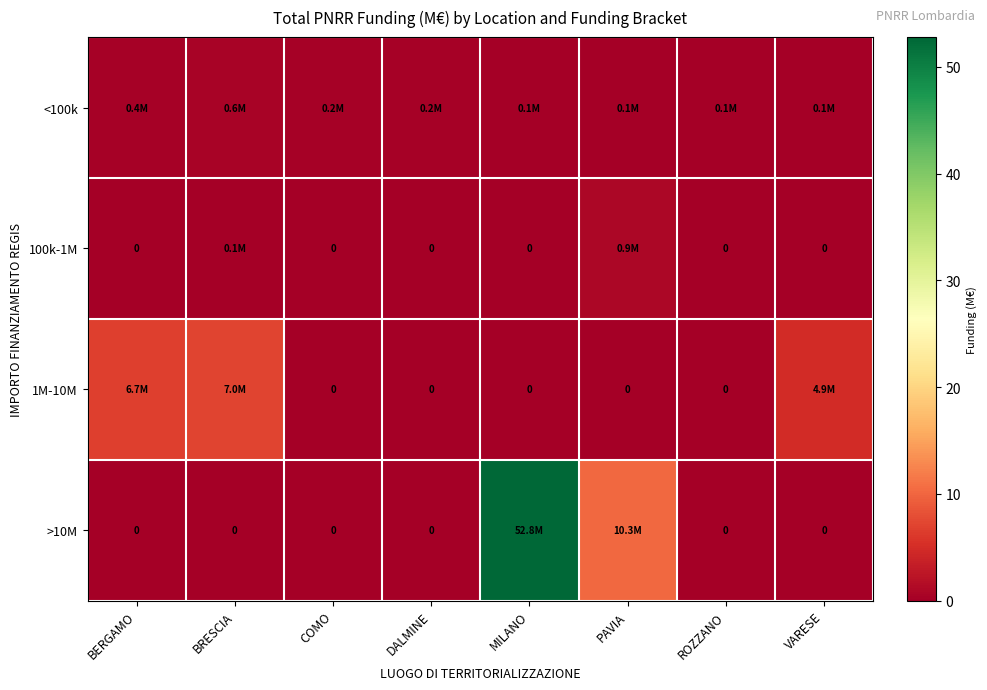

Which series changed the most between PAVIA and ROZZANO?

>10M